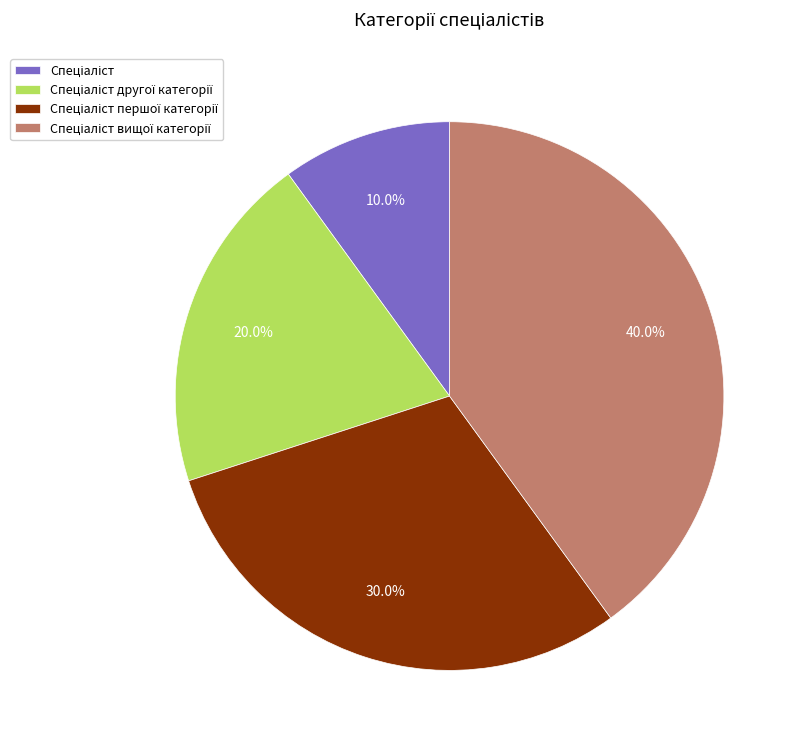

Does any single category account for the majority?

No